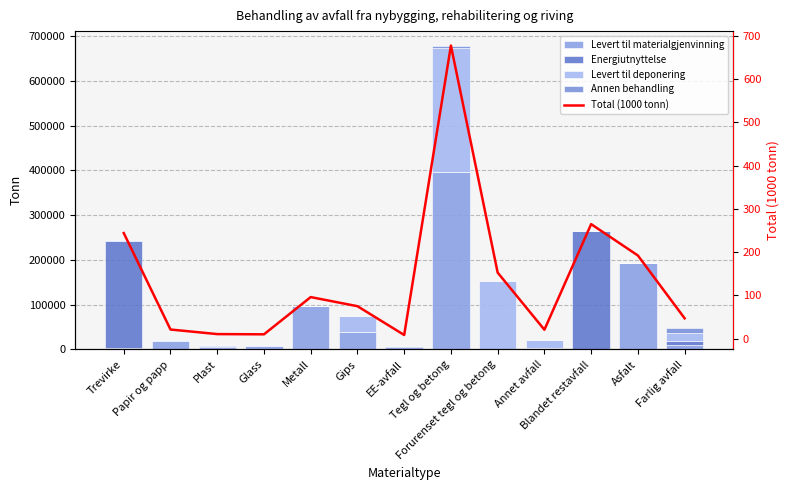

Reading left to right, what are all the values shown in this chart?

Levert til materialgjenvinning: 4150.0	18081.0	4860.0	7375.0	96078.0	38701.0	6438.0	396042.0	0.0	2364.0	1580.0	192226.0	9694.0
Energiutnyttelse: 238797.0	0.0	2952.0	1370.0	0.0	0.0	1169.0	0.0	0.0	885.0	263116.0	0.0	9769.0
Levert til deponering: 1089.0	1964.0	2727.0	623.0	0.0	36319.0	0.0	277390.0	152666.0	17359.0	0.0	0.0	17068.0
Annen behandling: 0.0	1068.0	0.0	634.0	0.0	0.0	866.0	4024.0	0.0	0.0	0.0	0.0	10500.0
Total (1000 tonn): 244.0	21.1	10.5	10.0	96.1	75.0	8.5	677.5	152.7	20.6	264.7	192.2	47.0